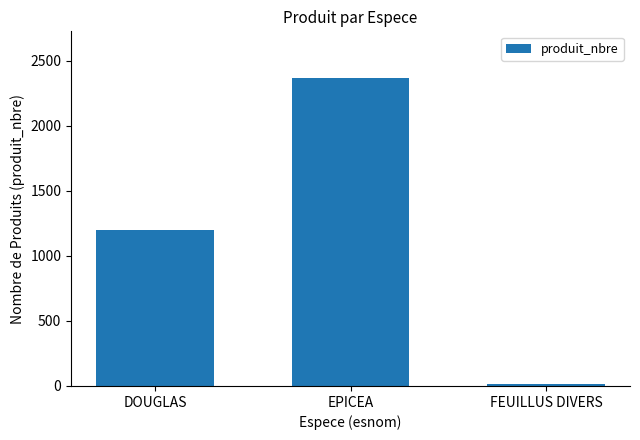

What is the label of the 2nd bar from the right?

EPICEA